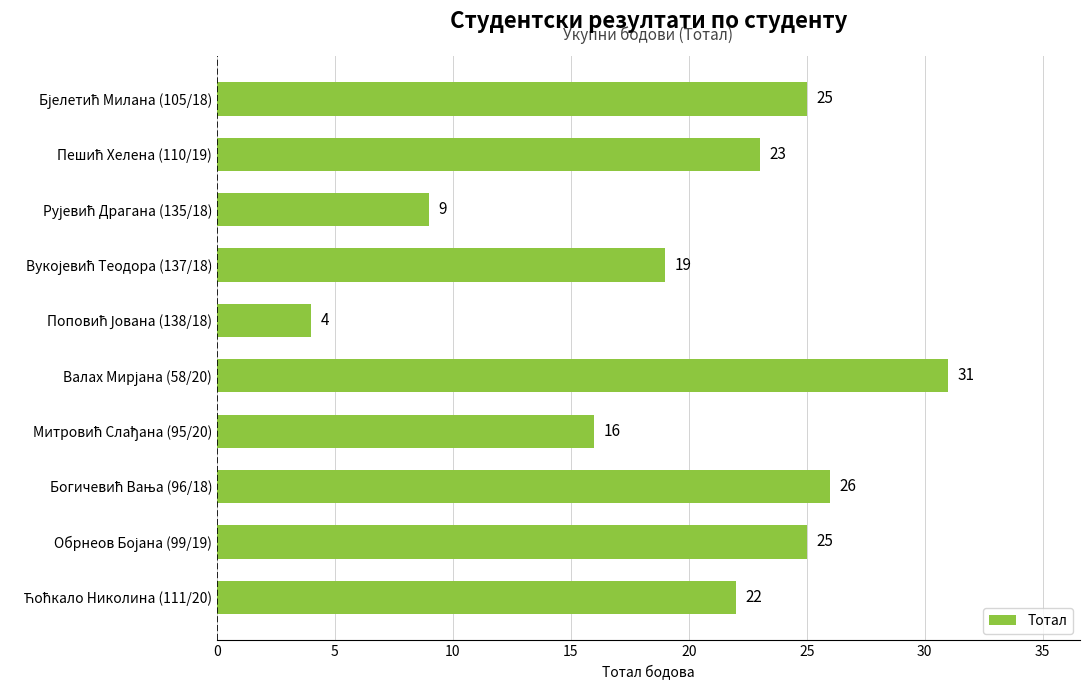

Reading top to bottom, extract all data points from this chart.

25	23	9	19	4	31	16	26	25	22